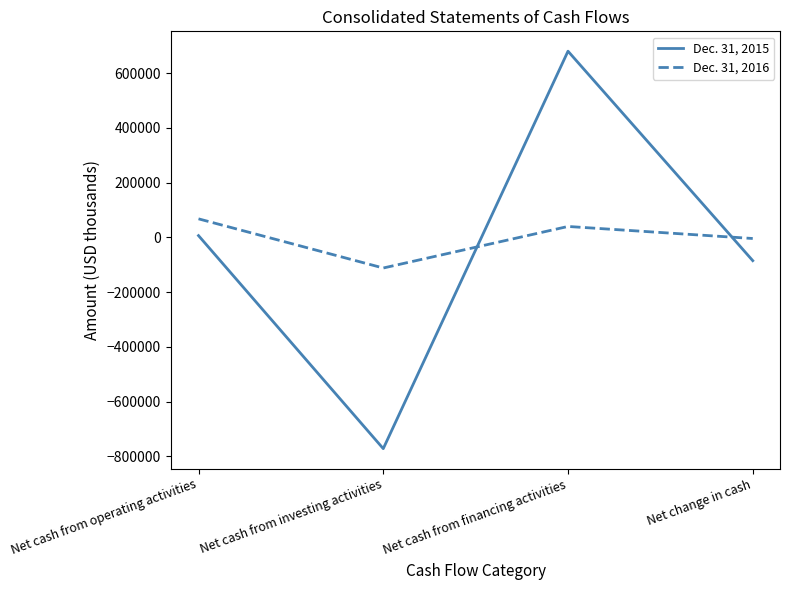

Where do Dec. 31, 2016 and Dec. 31, 2015 first cross each other?

Net cash from investing activities and Net cash from financing activities